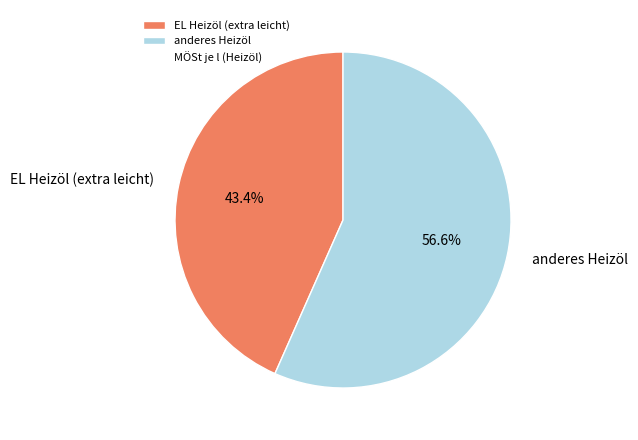

To the nearest percent, what is the combined percentage of anderes Heizöl and EL Heizöl (extra leicht)?

100%